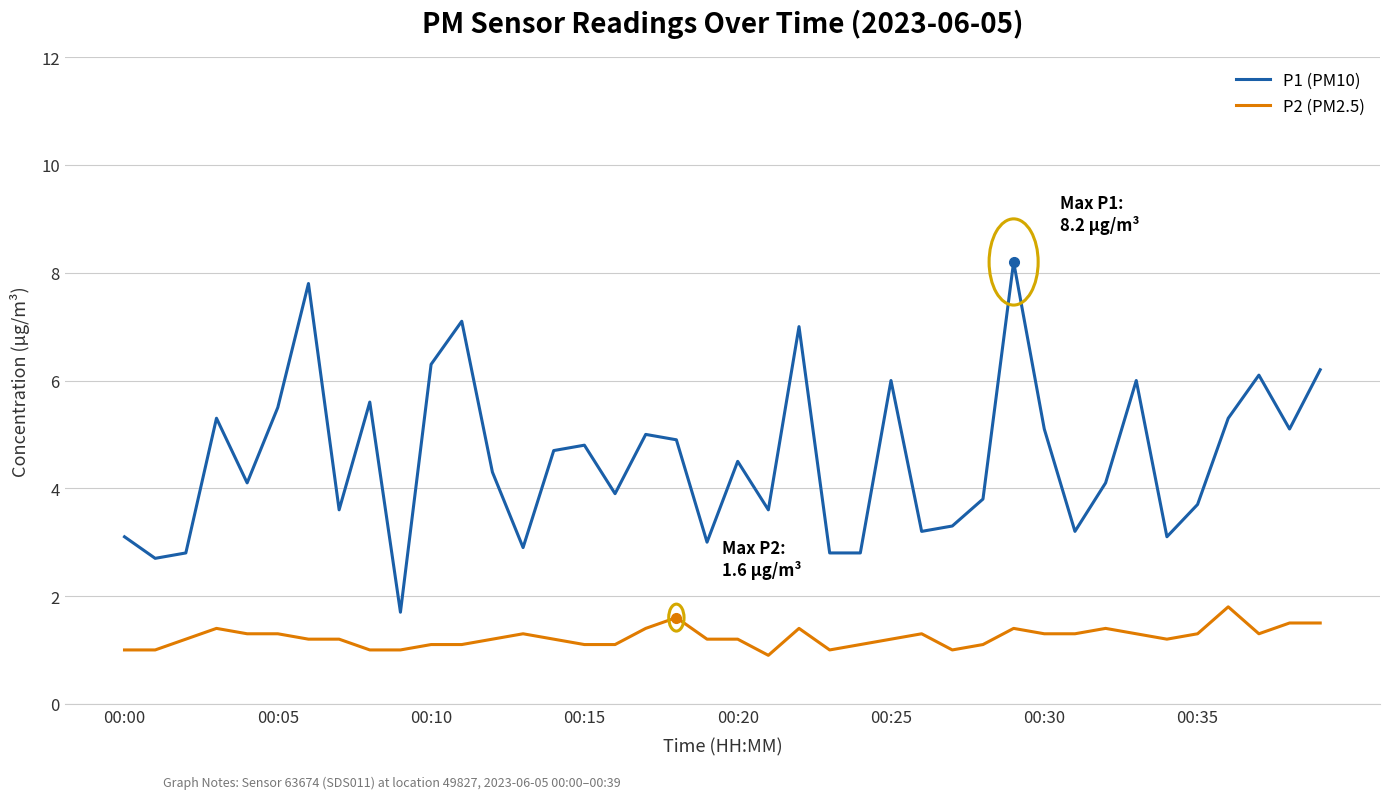

Reading left to right, extract all data points from this chart.

P1 (PM10): 3.1	2.7	2.8	5.3	4.1	5.5	7.8	3.6	5.6	1.7	6.3	7.1	4.3	2.9	4.7	4.8	3.9	5.0	4.9	3.0	4.5	3.6	7.0	2.8	2.8	6.0	3.2	3.3	3.8	8.2	5.1	3.2	4.1	6.0	3.1	3.7	5.3	6.1	5.1	6.2
P2 (PM2.5): 1.0	1.0	1.2	1.4	1.3	1.3	1.2	1.2	1.0	1.0	1.1	1.1	1.2	1.3	1.2	1.1	1.1	1.4	1.6	1.2	1.2	0.9	1.4	1.0	1.1	1.2	1.3	1.0	1.1	1.4	1.3	1.3	1.4	1.3	1.2	1.3	1.8	1.3	1.5	1.5